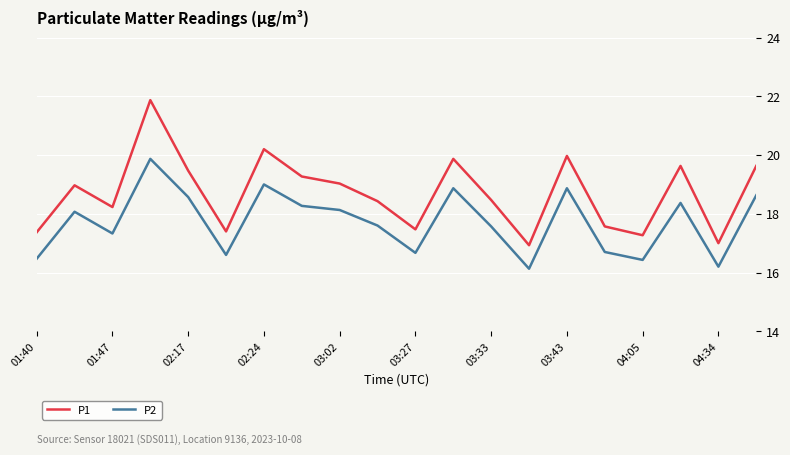

True or false: P1 and P2 cross at least once.

False